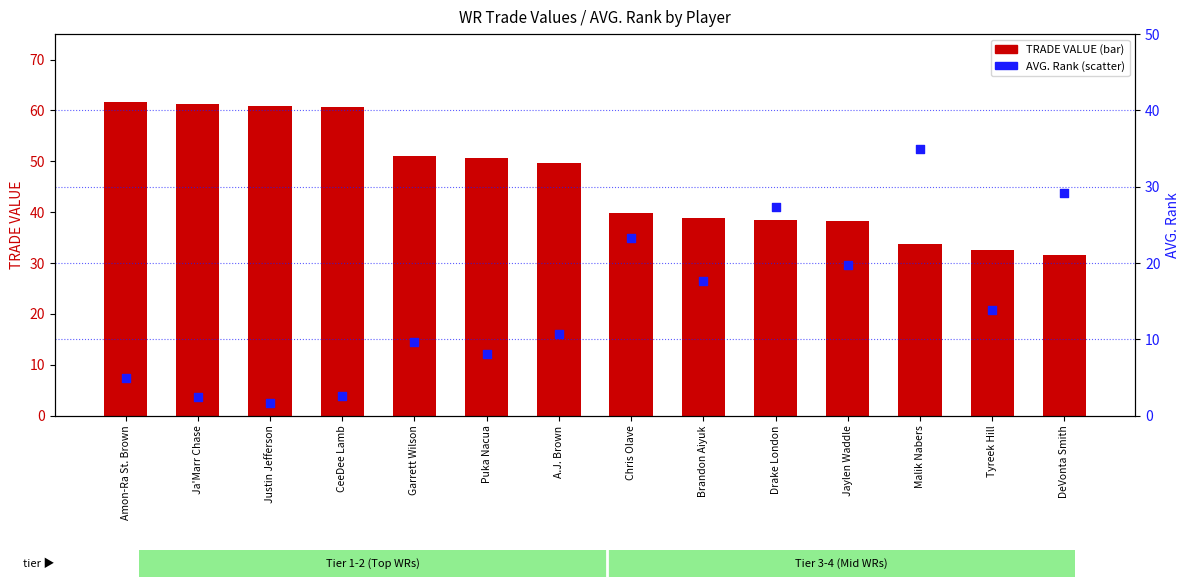

Which series reaches the maximum Y coordinate?

TRADE VALUE